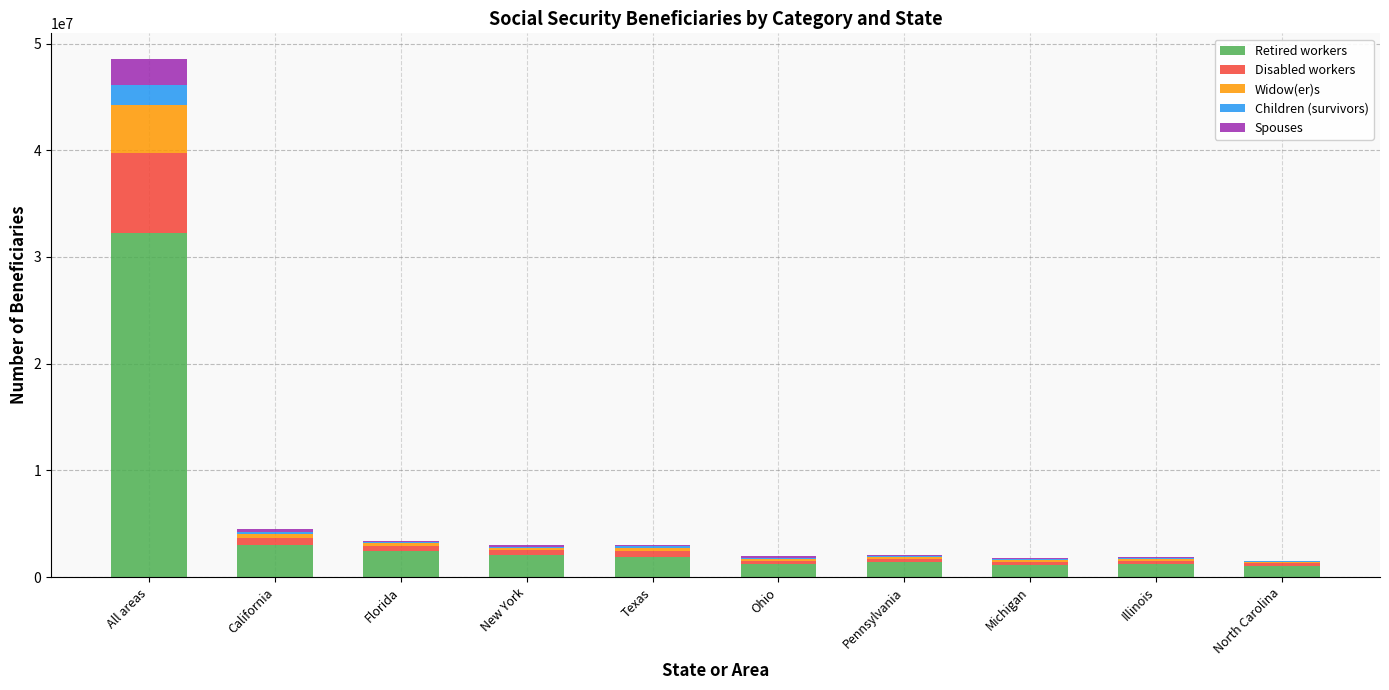

How many series are shown in this chart?

5